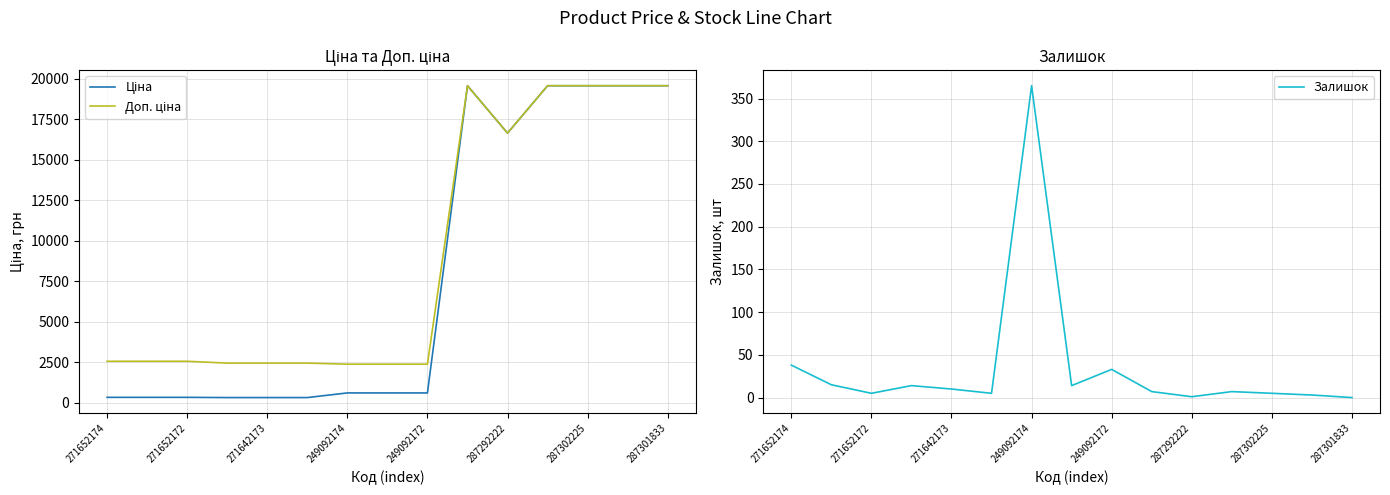

What is the value of the Ціна point at the 10th from the left?

19564.9